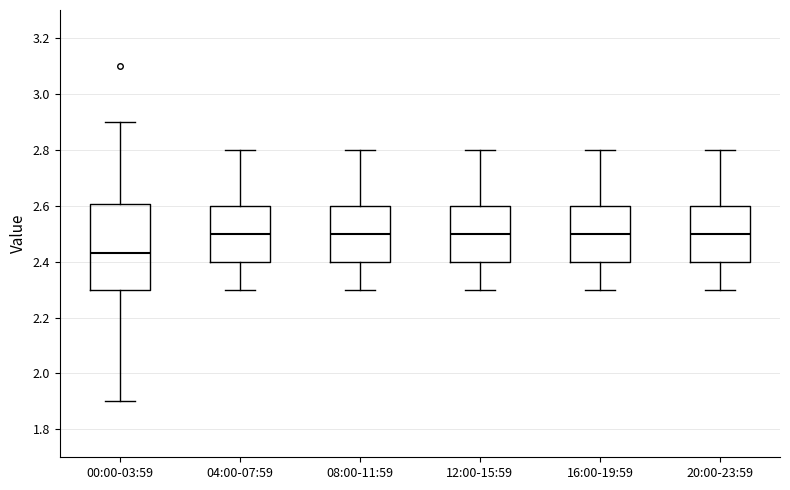

Reading left to right, read every box against the y-axis: the position of its median line, the range the box covers, and the ends of its whiskers. The values are not printed on the chart, so give them approximately, as read against the axis.

00:00-03:59: median 2.44, box 2.30 to 2.60, whiskers 1.90 to 2.90
04:00-07:59: median 2.50, box 2.40 to 2.60, whiskers 2.30 to 2.80
08:00-11:59: median 2.50, box 2.40 to 2.60, whiskers 2.30 to 2.80
12:00-15:59: median 2.50, box 2.40 to 2.60, whiskers 2.30 to 2.80
16:00-19:59: median 2.50, box 2.40 to 2.60, whiskers 2.30 to 2.80
20:00-23:59: median 2.50, box 2.40 to 2.60, whiskers 2.30 to 2.80